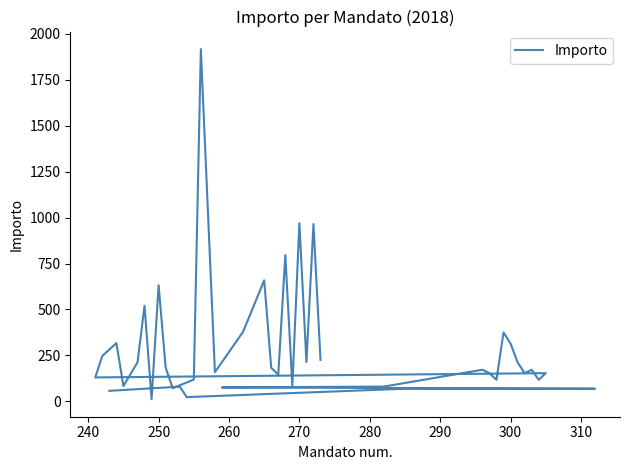

What is the greatest value displayed?

1917.9